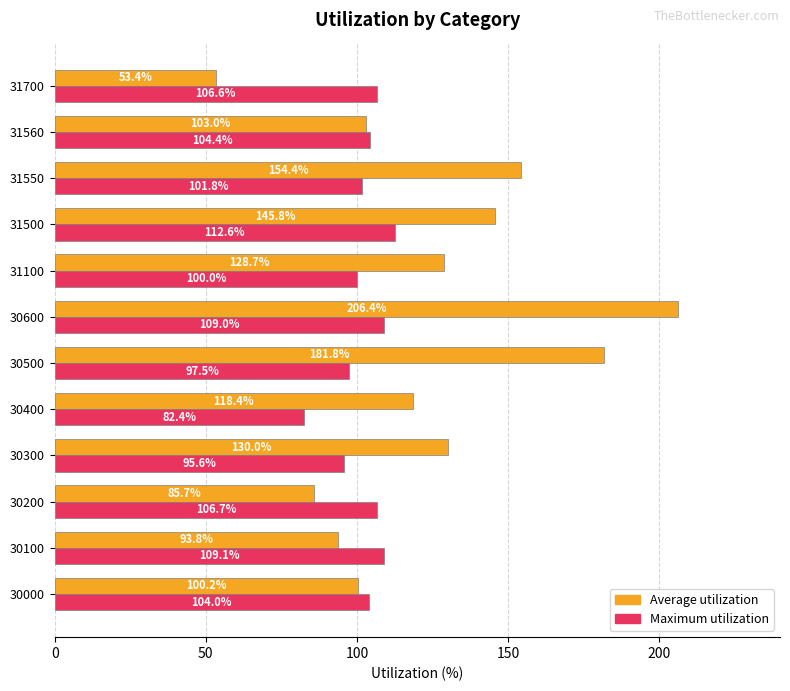

Which series has the largest total across all categories?

Average utilization